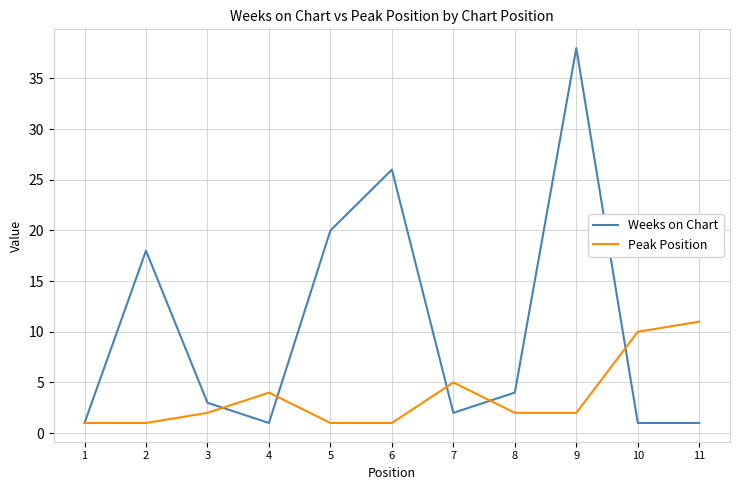

At how many categories does at least one series exceed 27?

1